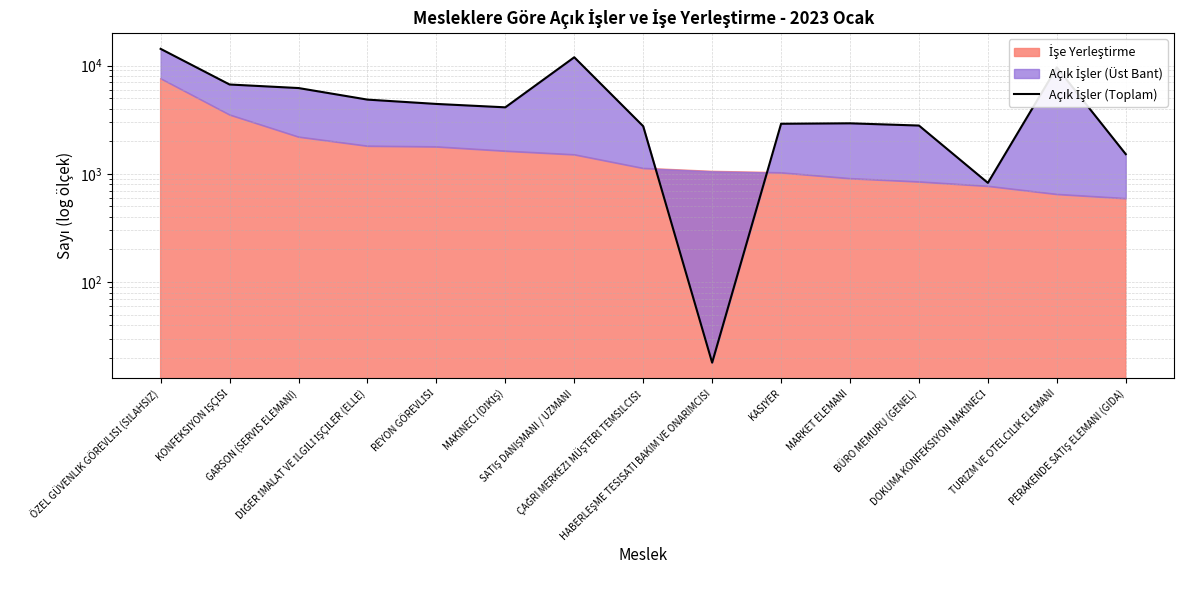

The chart shows a value of 18 at HABERLEŞME TESİSATI BAKIM VE ONARIMCISI. True or false?

True